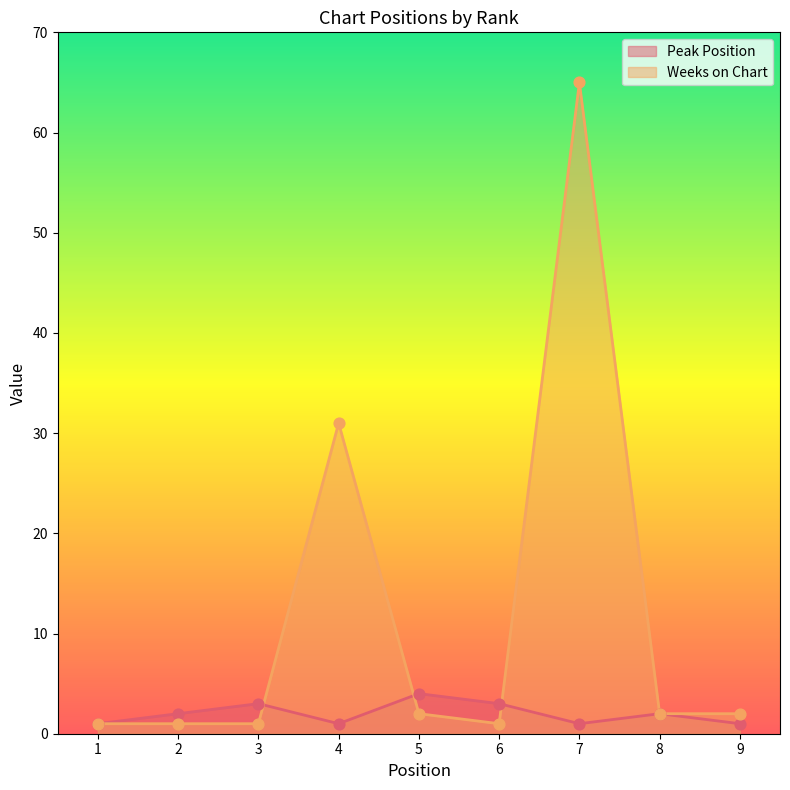

At how many categories does at least one series exceed 16?

2